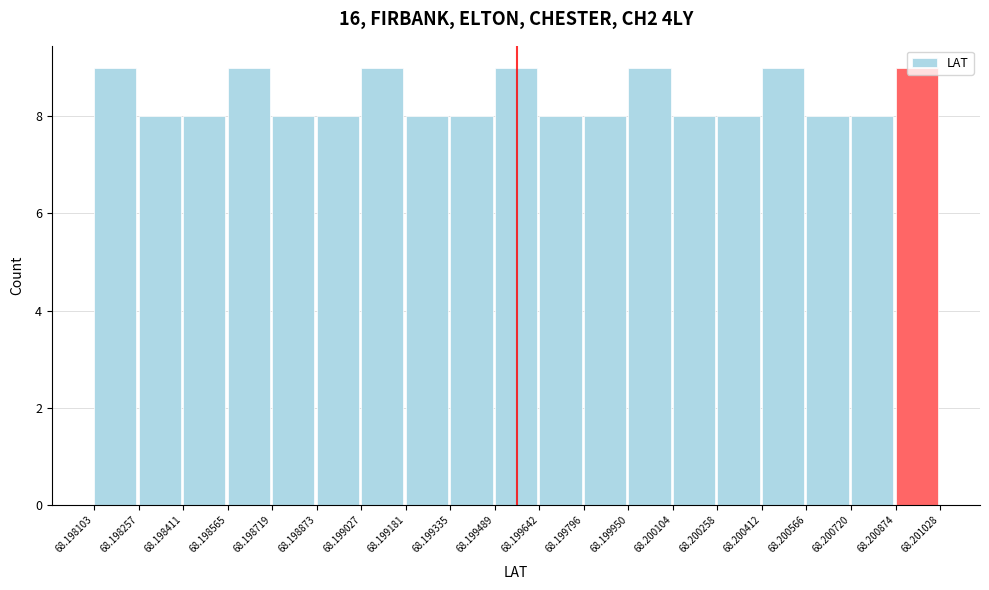

How tall is the bar that spans 68.199489 to 68.199642 on the x-axis? The values are not printed on the chart, so give them approximately, as read against the axis.

9